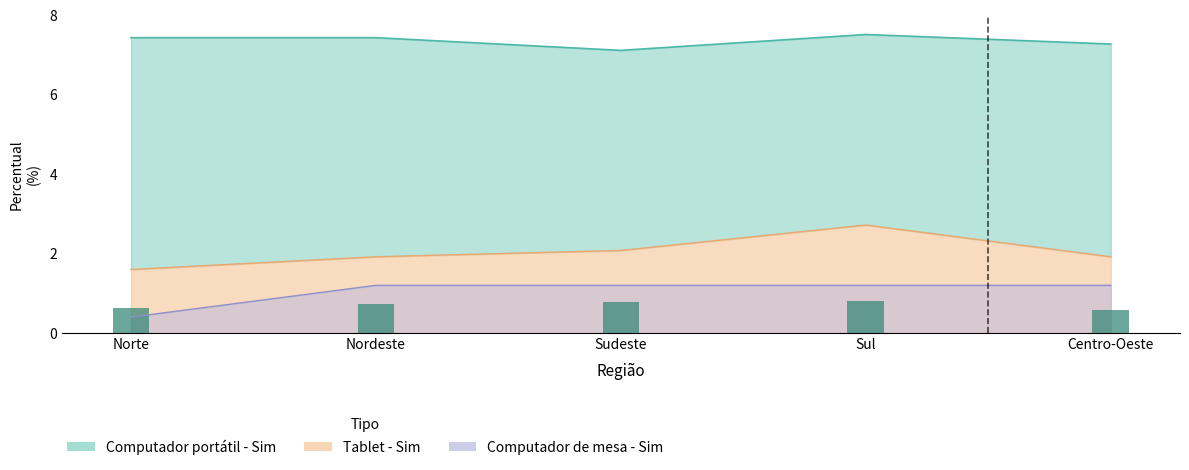

Is it true that the value at Centro-Oeste is 0.9?

False